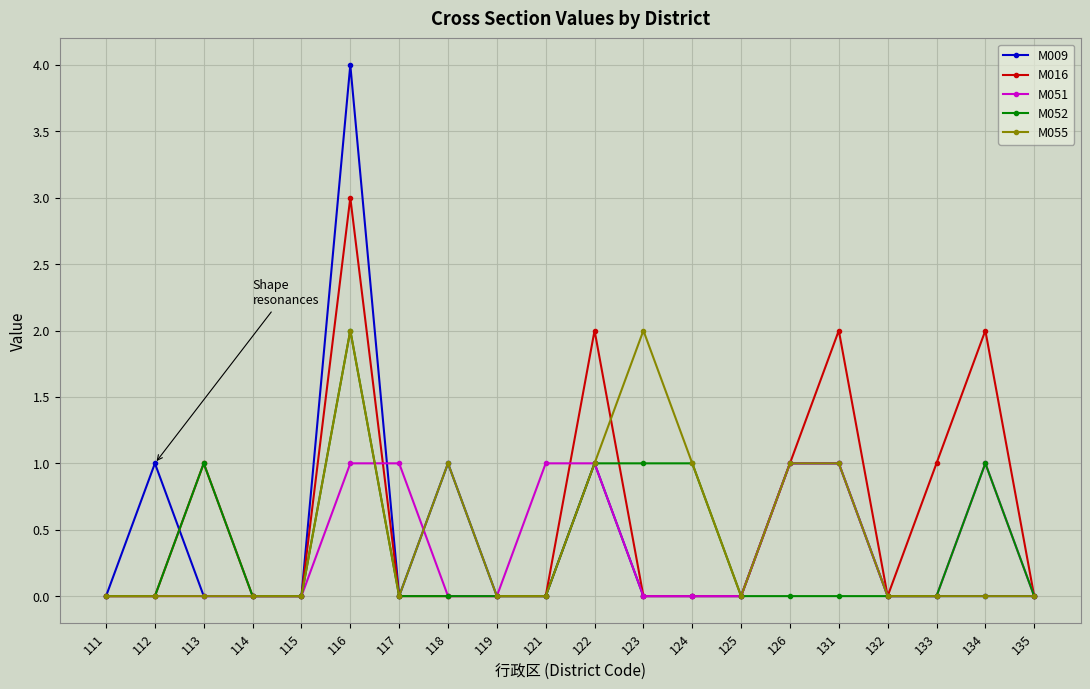

What is the value of the M052 point at the 12th from the left?

1